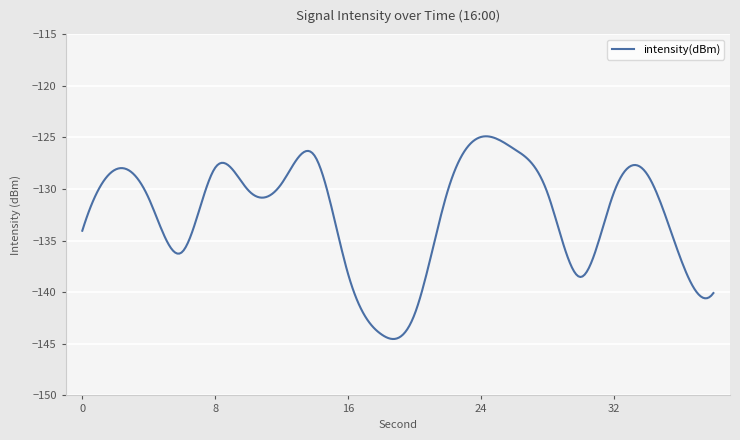

What is the difference between the maximum and minimum values?

19.6